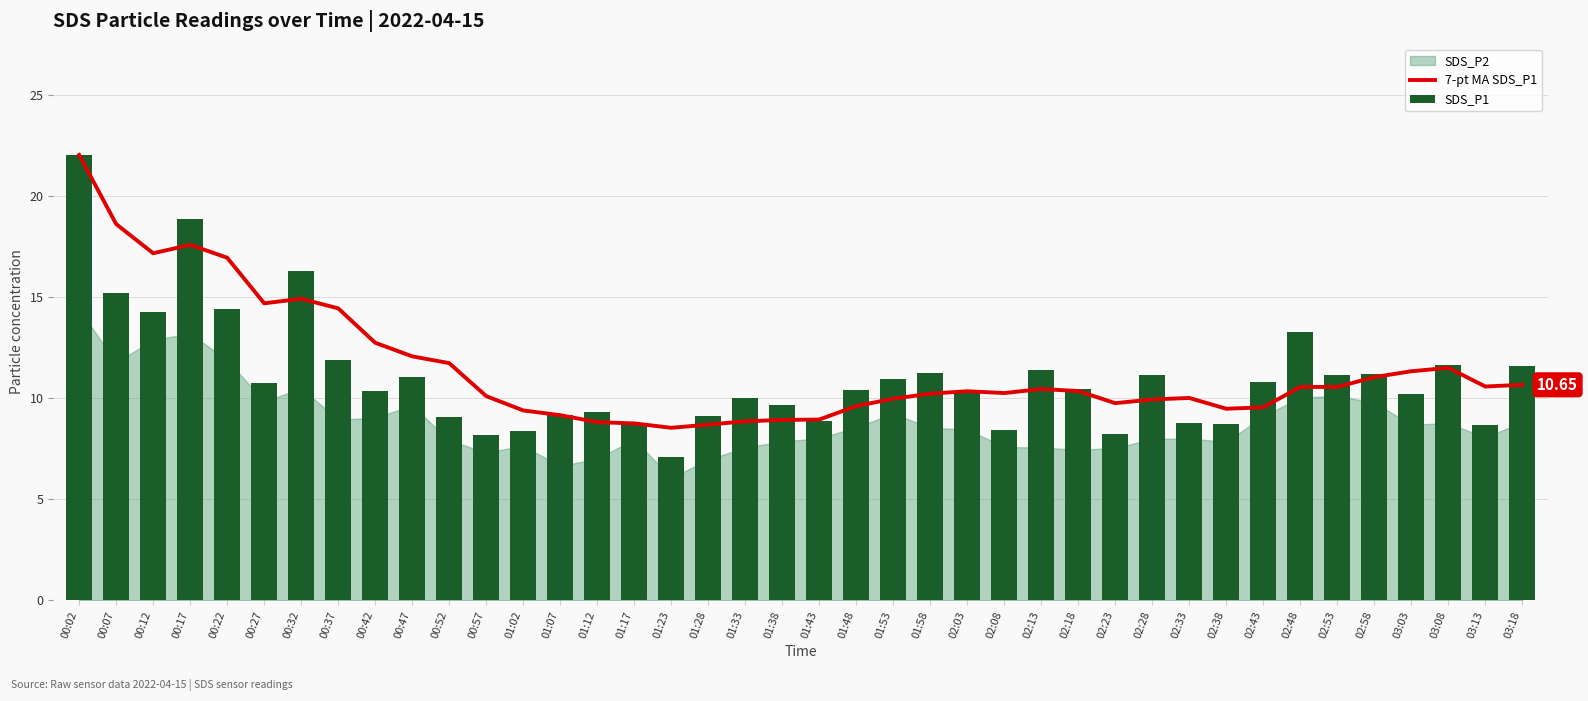

Are the bars grouped side by side (vs. stacked)?

Yes